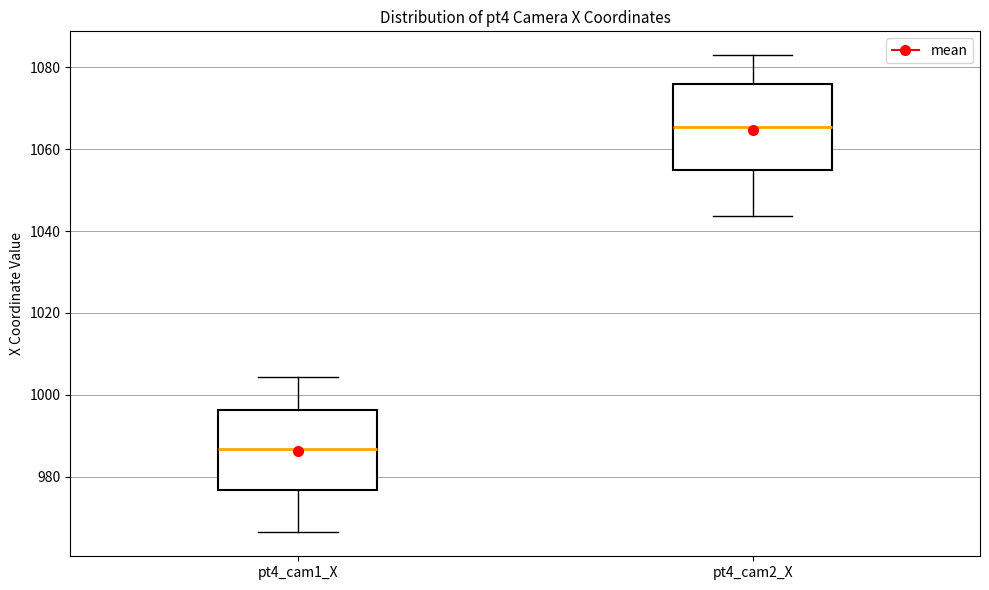

Reading left to right, transcribe this box plot: for each box, give where its median line is, the range the box spans, and where its two whiskers end, as read against the y-axis. The values are not printed on the chart, so give them approximately, as read against the axis.

pt4_cam1_X: median 986, box 976 to 996, whiskers 966 to 1004
pt4_cam2_X: median 1066, box 1054 to 1076, whiskers 1044 to 1084